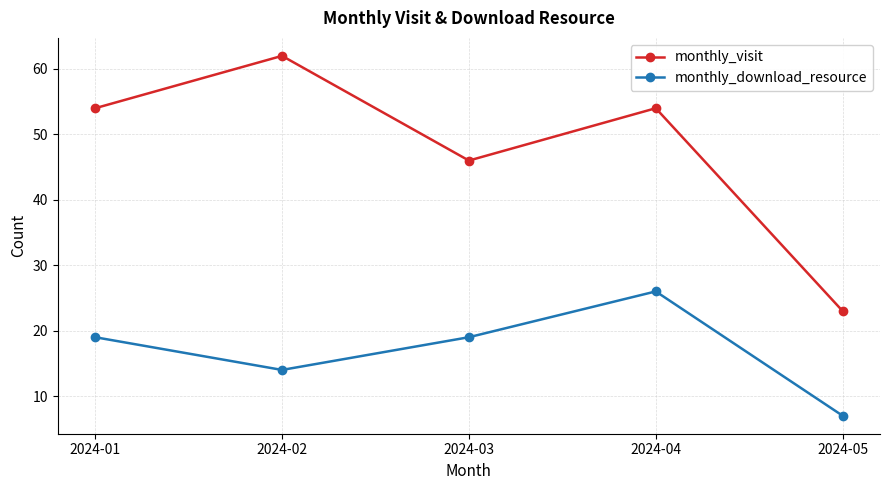

Rank the series by their average value, from lowest to highest.

monthly_download_resource, monthly_visit